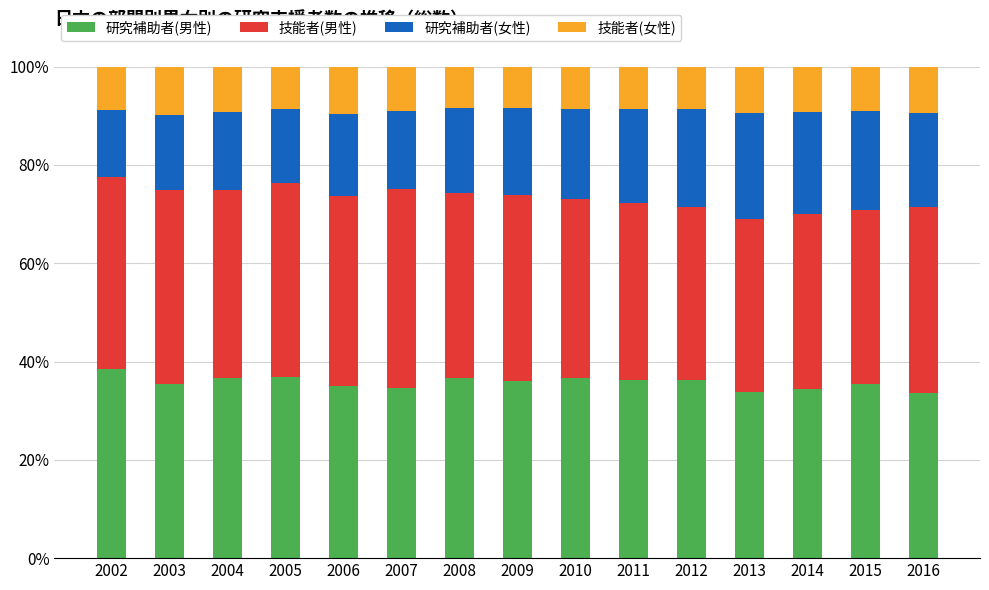

What is the highest value of the 研究補助者(男性) series?

38.4